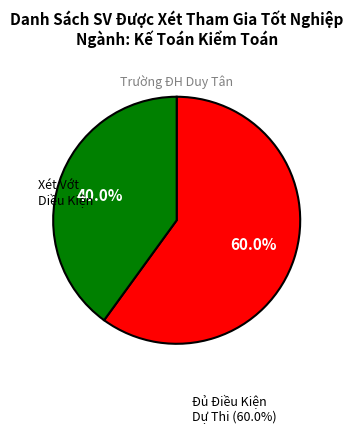

How many slices are in this pie chart?

2